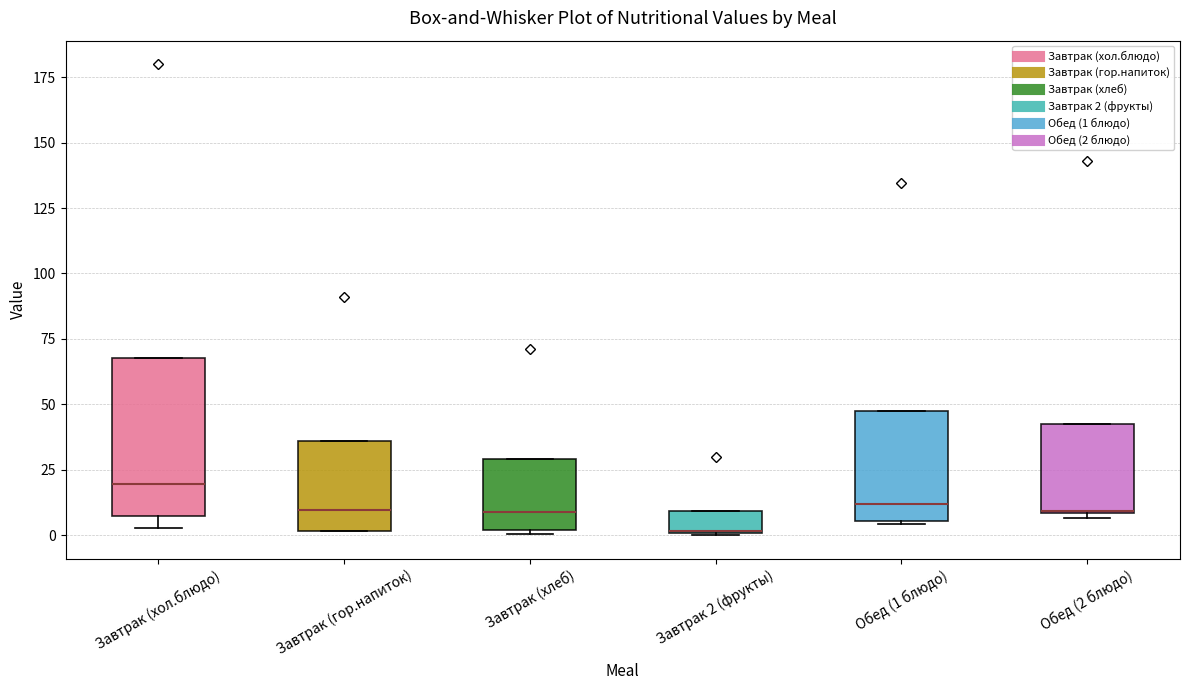

Where is the lower edge of the box for Завтрак (хлеб) on the y-axis? The values are not printed on the chart, so give them approximately, as read against the axis.

0